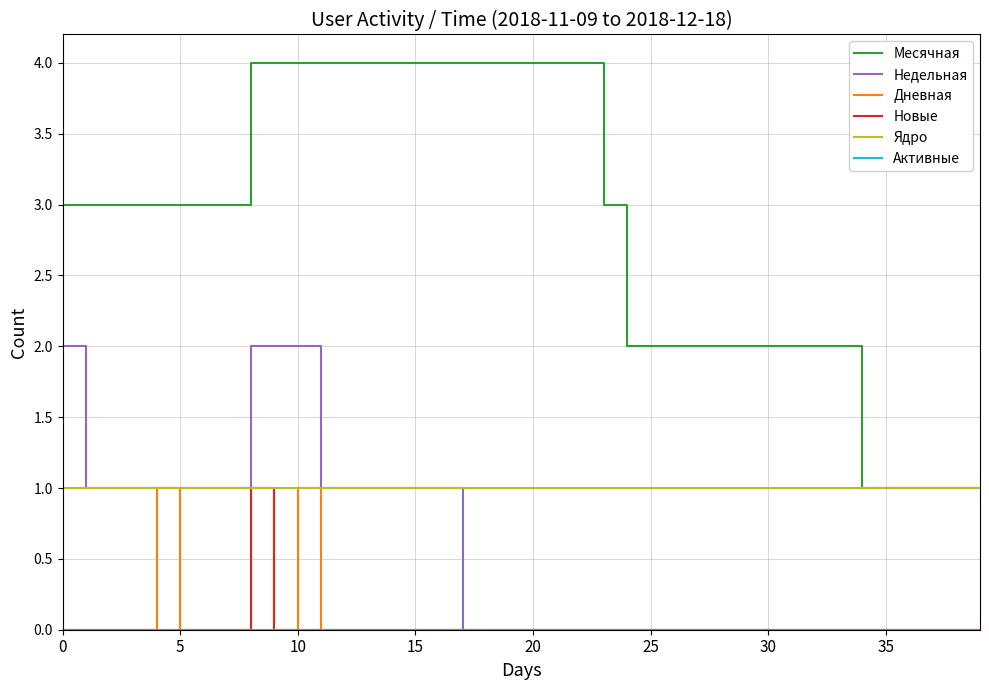

Which series has the largest total across all categories?

Месячная